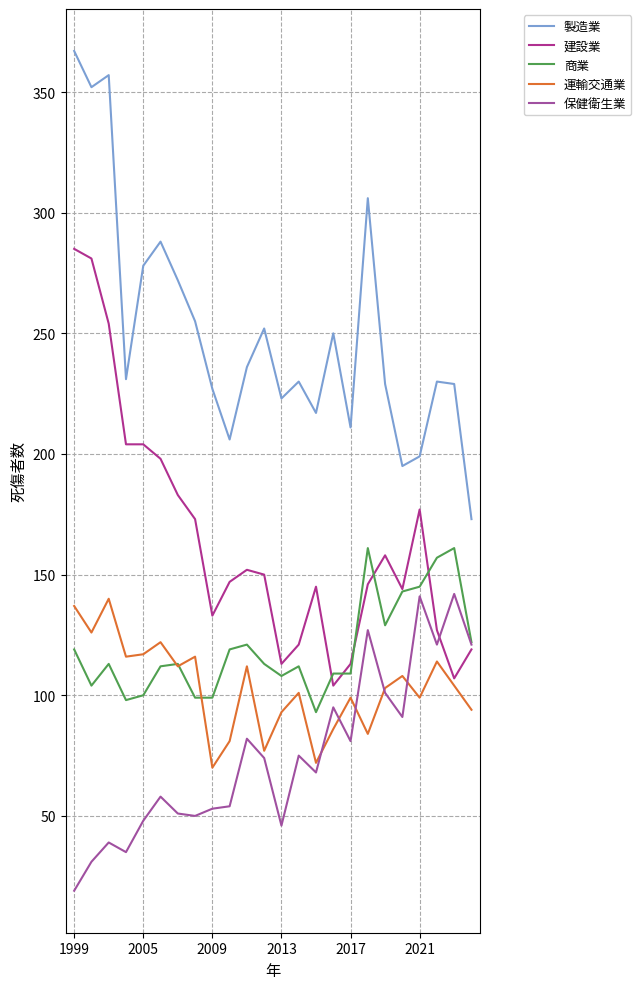

How many lines are shown in the chart?

5